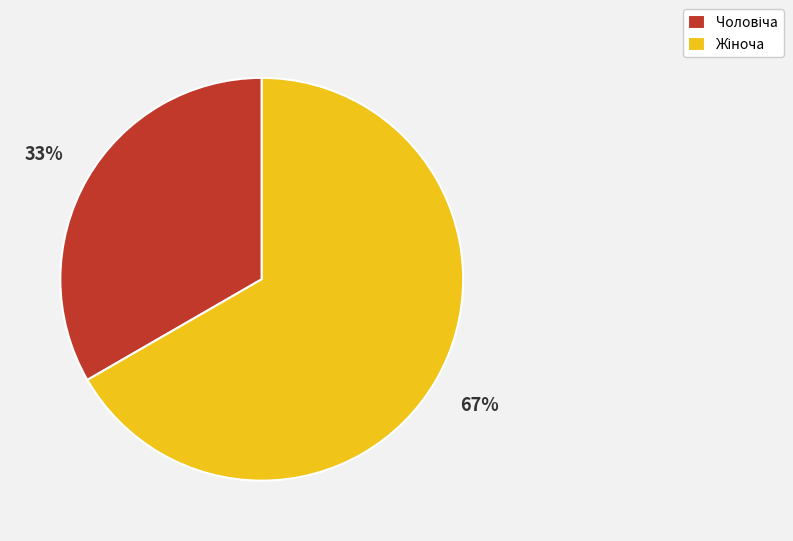

Does any single category account for the majority?

Yes